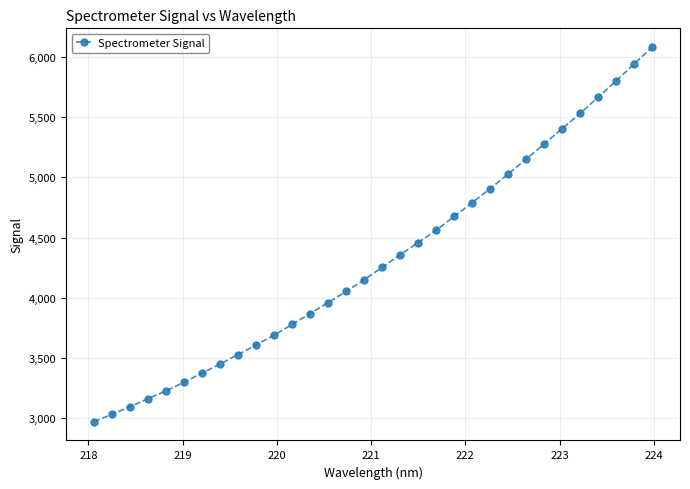

True or false: the data has more than 0 interior local peaks.

False